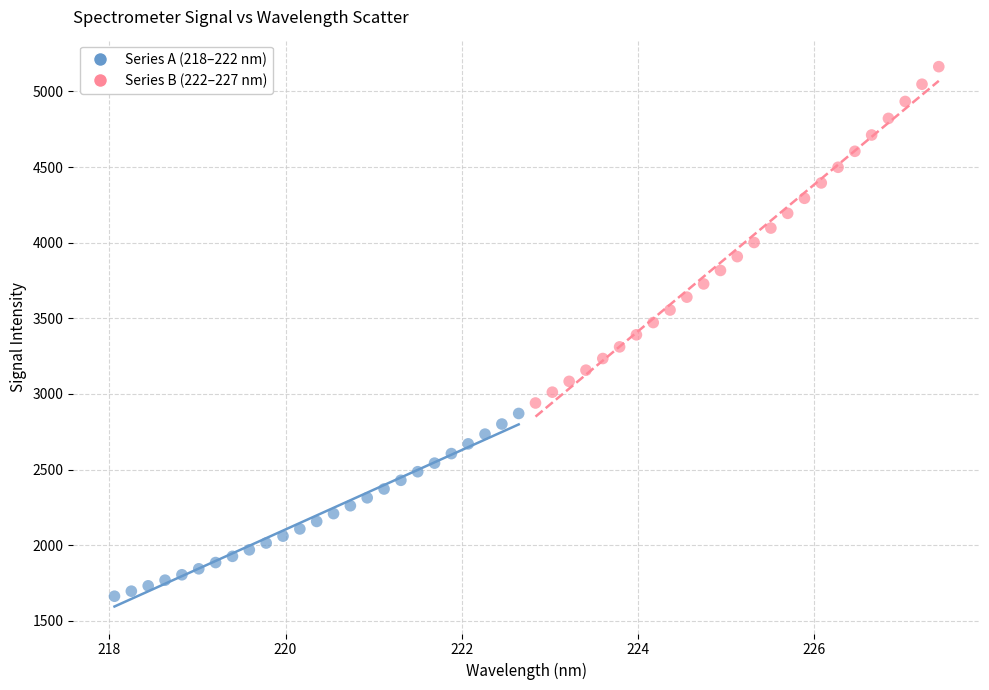

Which series reaches the minimum Y coordinate?

Series A (218–222 nm)